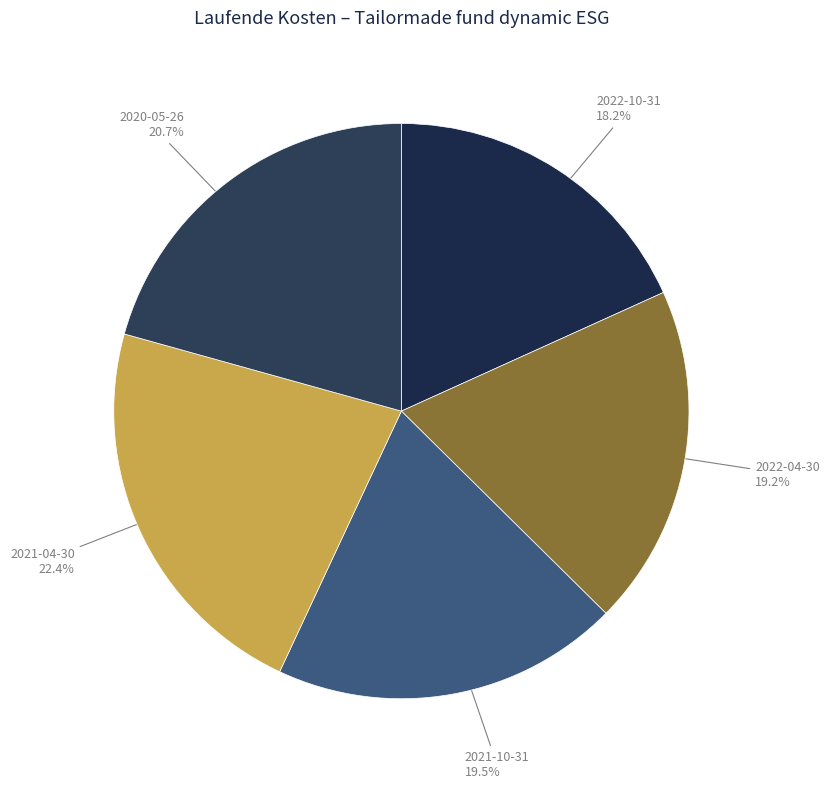

What is the smallest slice in the pie chart?

2022-10-31